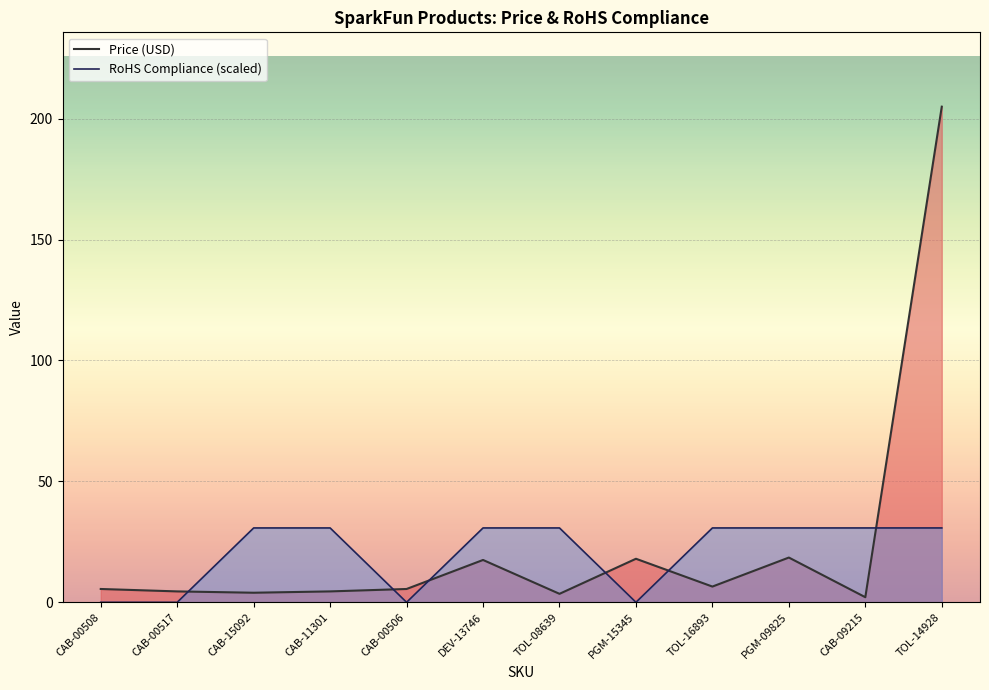

At which label does RoHS Compliance (scaled) reach its minimum?

CAB-00508